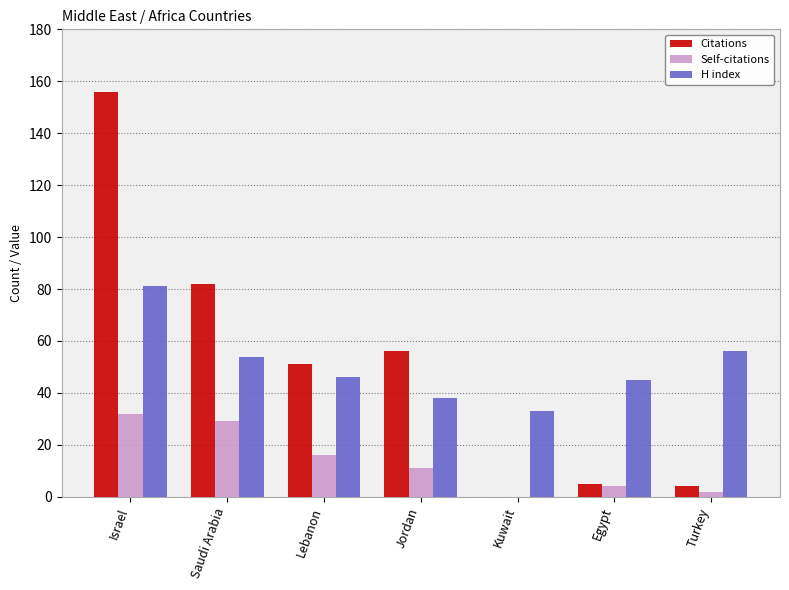

Reading right to left, transcribe all the data shown in this chart.

Citations: Turkey=4	Egypt=5	Kuwait=0	Jordan=56	Lebanon=51	Saudi Arabia=82	Israel=156
Self-citations: Turkey=2	Egypt=4	Kuwait=0	Jordan=11	Lebanon=16	Saudi Arabia=29	Israel=32
H index: Turkey=56	Egypt=45	Kuwait=33	Jordan=38	Lebanon=46	Saudi Arabia=54	Israel=81